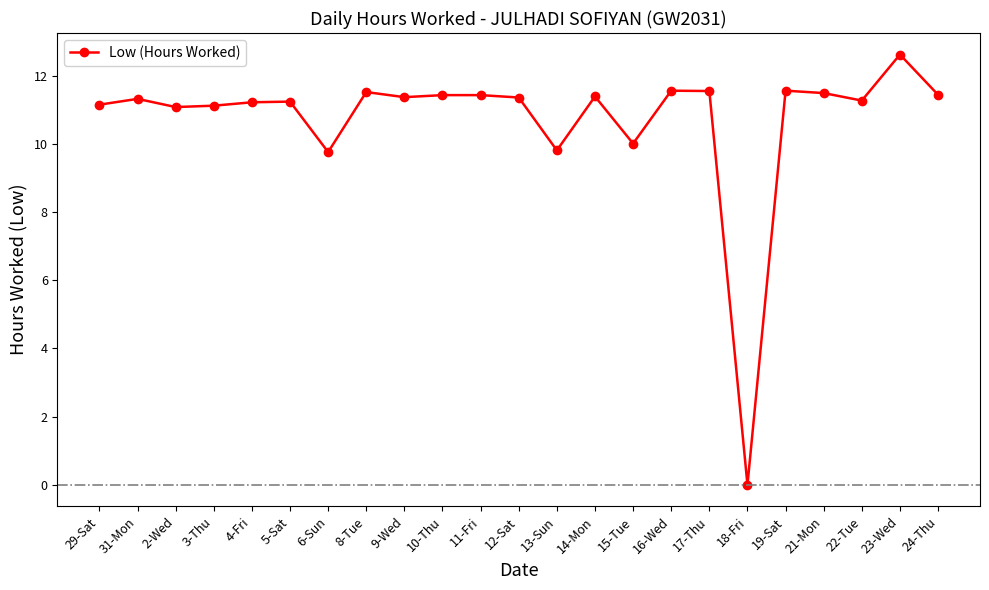

What is the approximate value at 31-Mon?

11.3